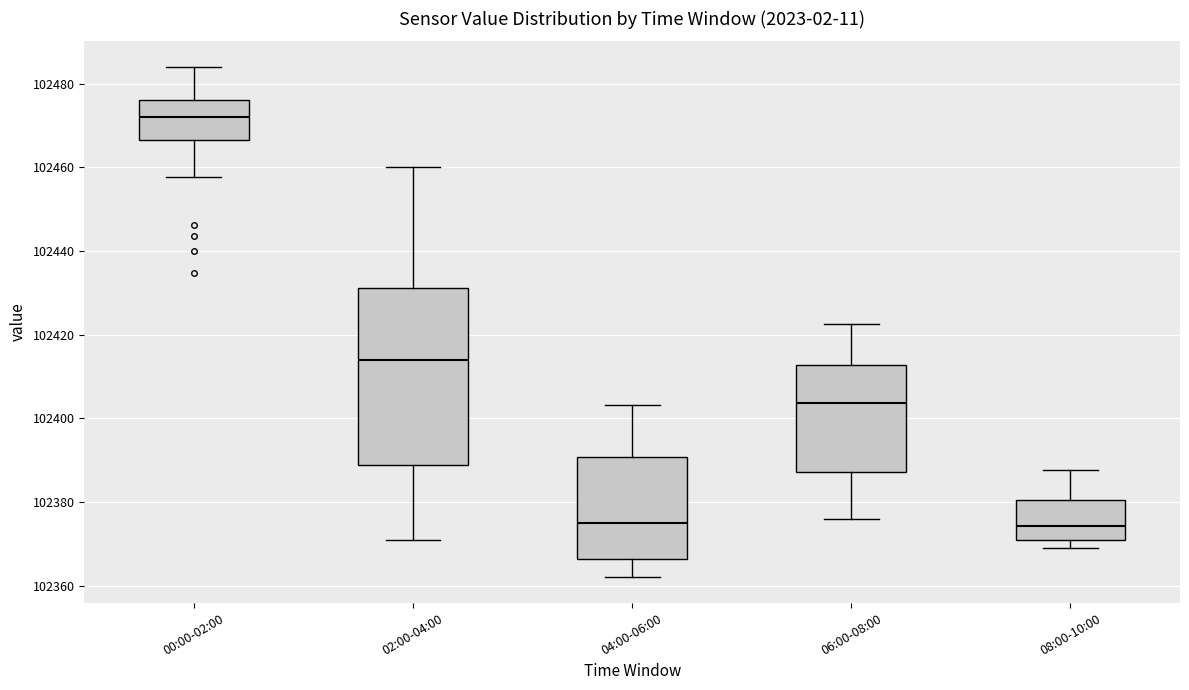

Reading left to right, read every box against the y-axis: the position of its median line, the range the box covers, and the ends of its whiskers. The values are not printed on the chart, so give them approximately, as read against the axis.

00:00-02:00: median 102472, box 102466 to 102476, whiskers 102458 to 102484
02:00-04:00: median 102414, box 102388 to 102432, whiskers 102372 to 102460
04:00-06:00: median 102376, box 102366 to 102390, whiskers 102362 to 102404
06:00-08:00: median 102404, box 102388 to 102412, whiskers 102376 to 102422
08:00-10:00: median 102374, box 102372 to 102380, whiskers 102370 to 102388